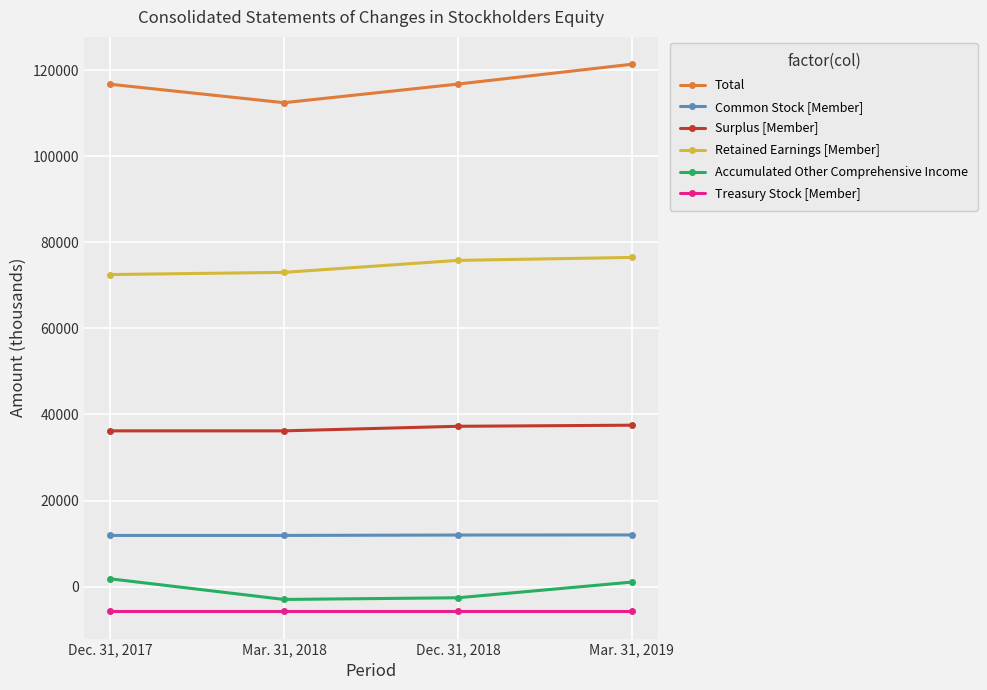

At which label is Accumulated Other Comprehensive Income closest to -572?

Mar. 31, 2019